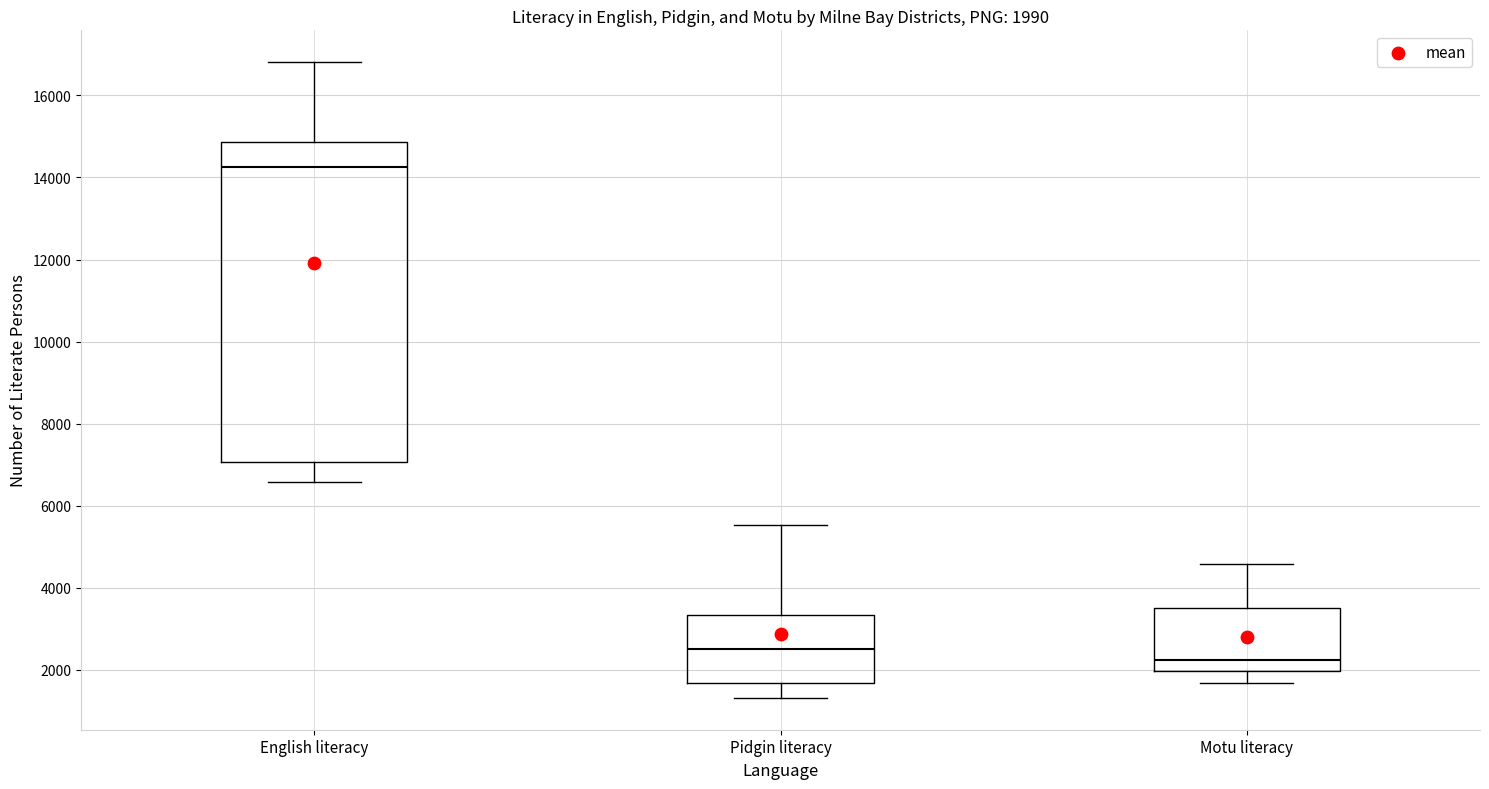

Which box is the tallest, from its lower edge to its upper edge?

English literacy